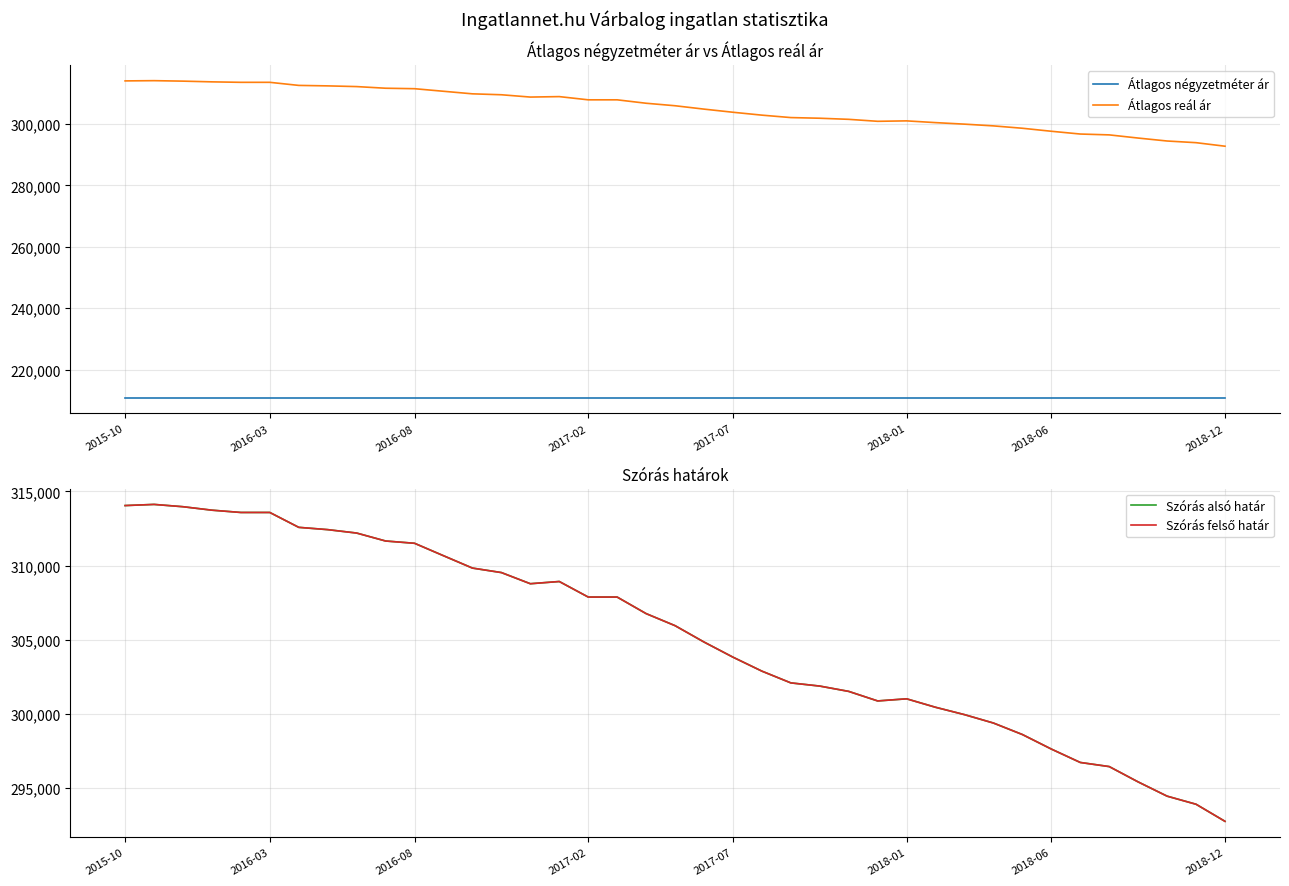

The value of Átlagos reál ár at 26 is 300876. True or false?

True